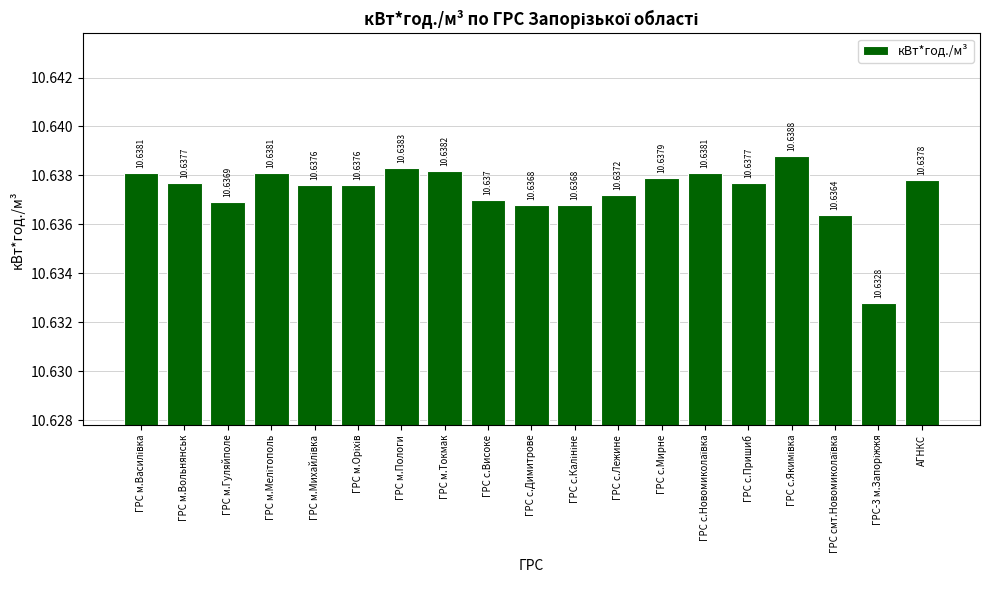

Count the values in the range 10 to 11.

19